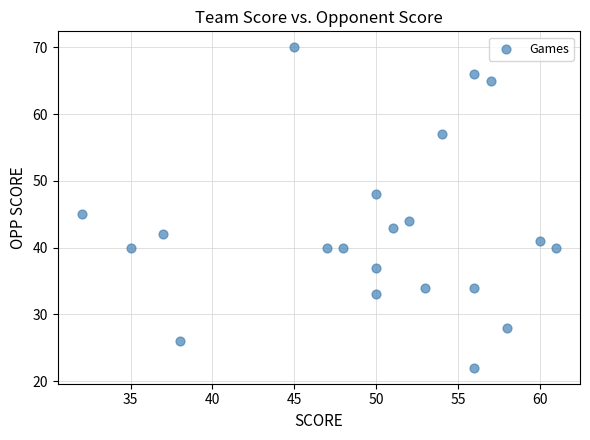

What Y value in the scatter plot is closest to 46?

45